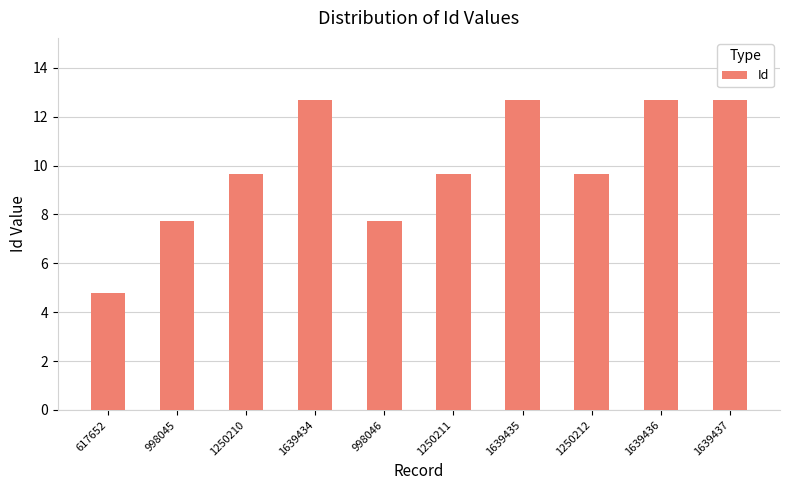

Read the value at 998045.

7.7